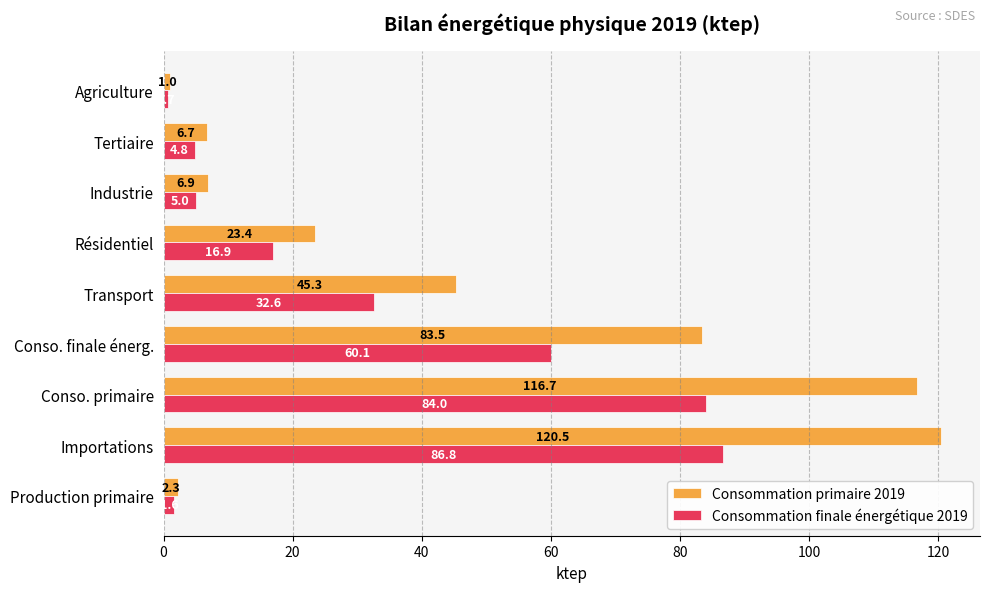

What is the spread (max minus min) of values at Conso. primaire?

32.7